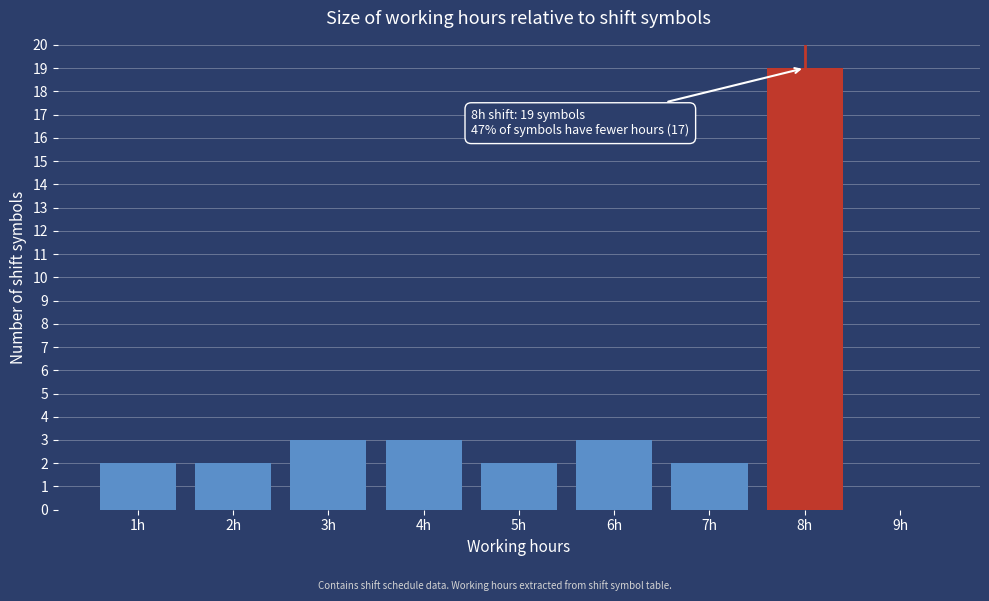

Reading left to right, extract all data points from this chart.

1h=2	2h=2	3h=3	4h=3	5h=2	6h=3	7h=2	8h=19	9h=0